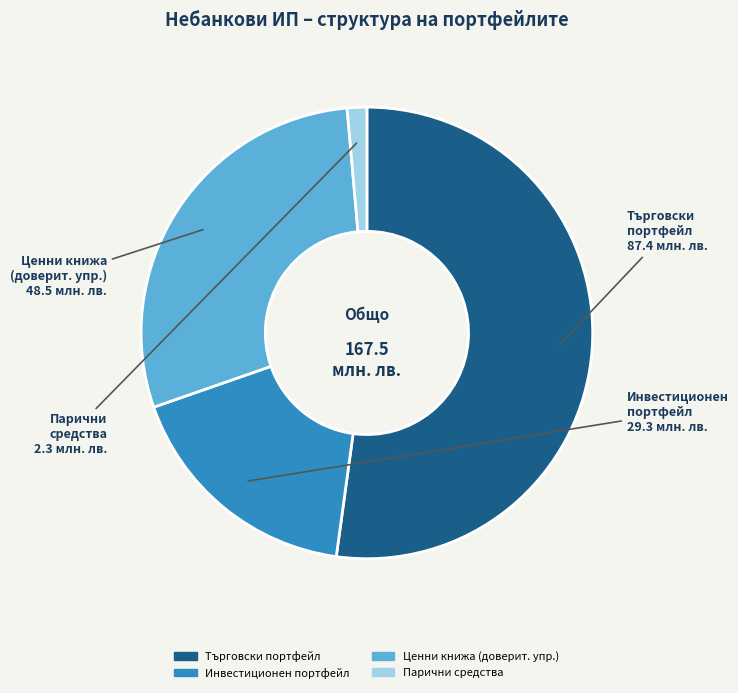

How many segments does this pie chart have?

4